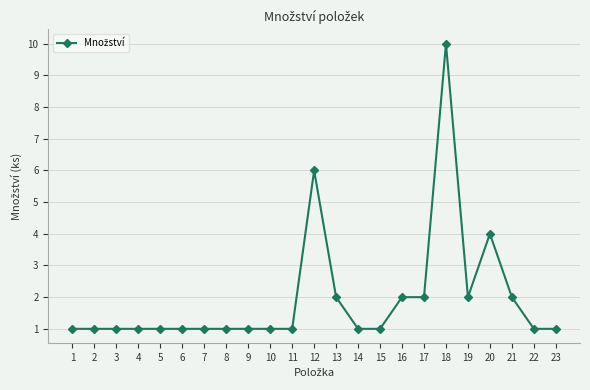

What is the average value?

2